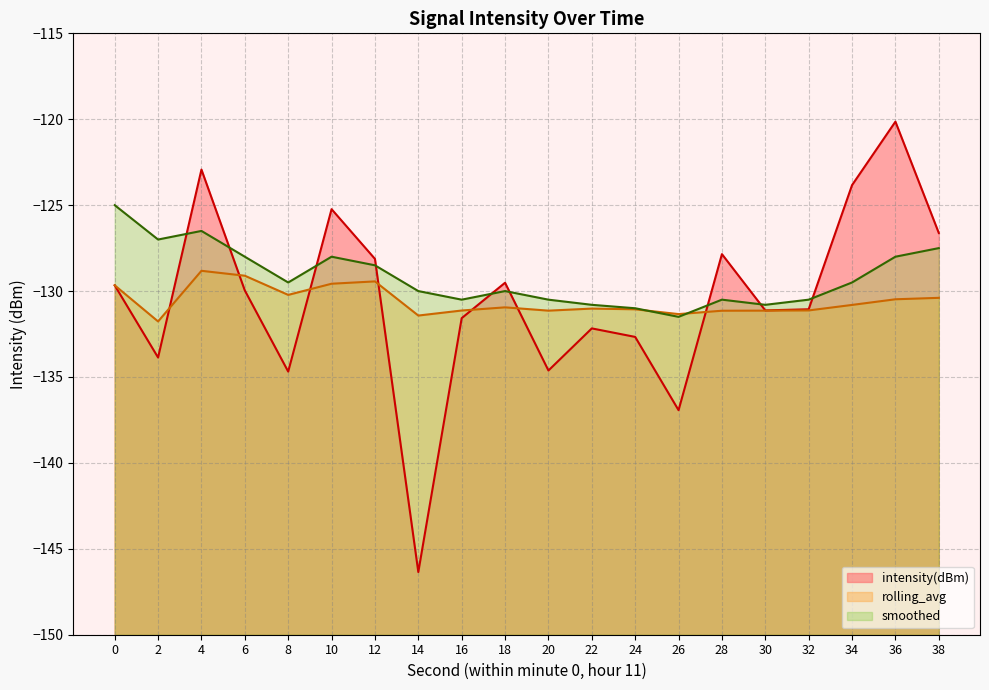

Where is rolling_avg nearest to the value -130?

8